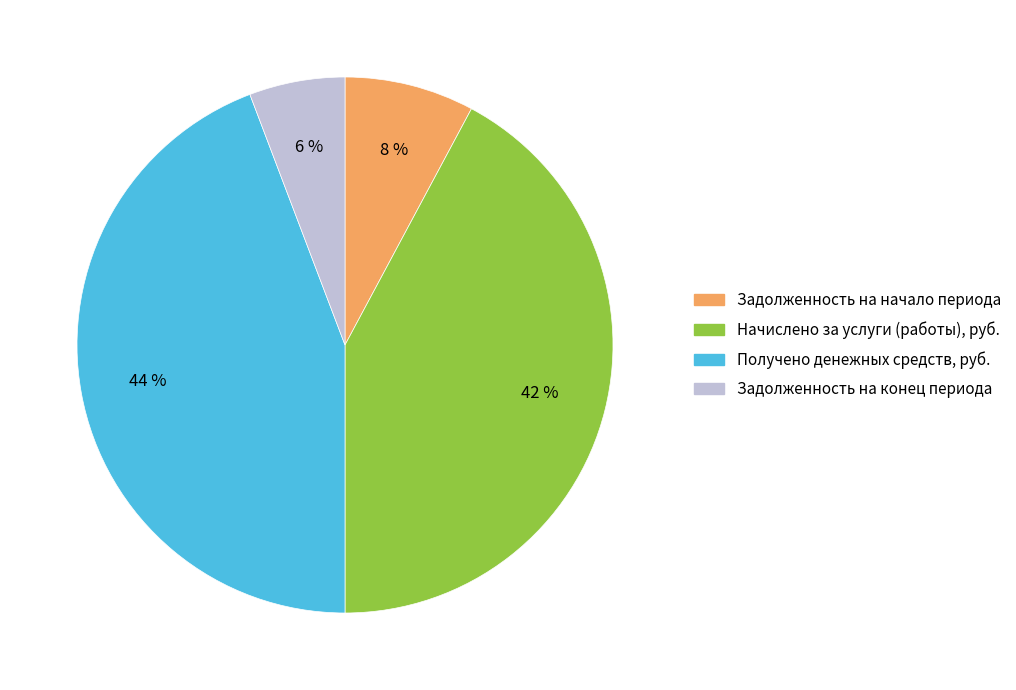

Is it true that Задолженность на конец периода is 6% of the pie?

True